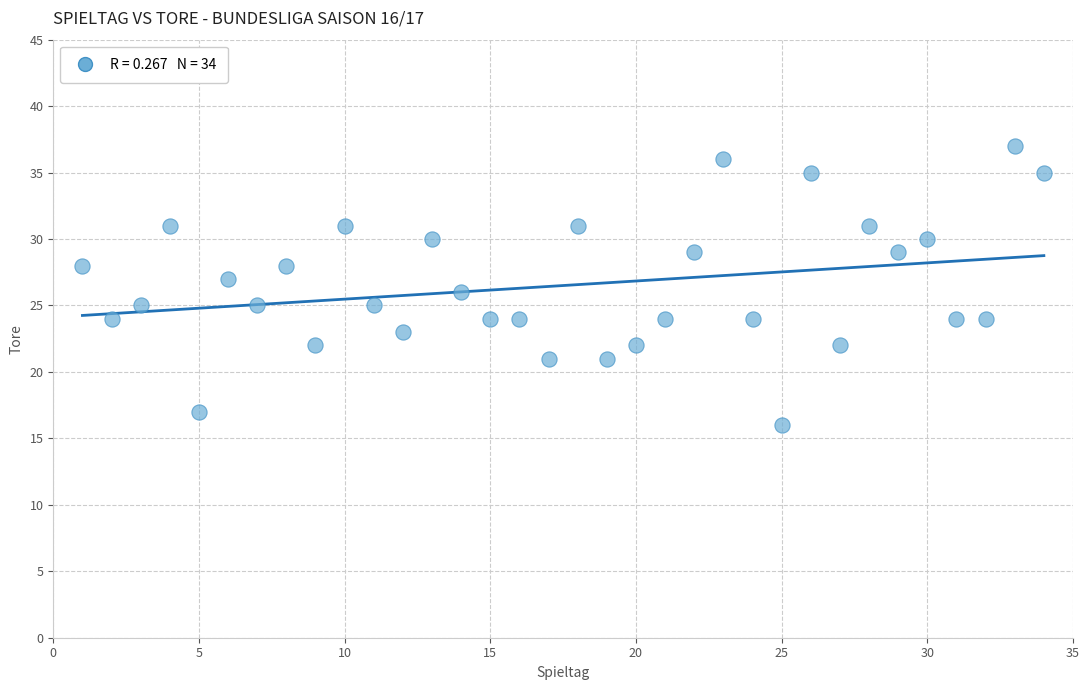

What is the range of Y values (max minus min)?

21